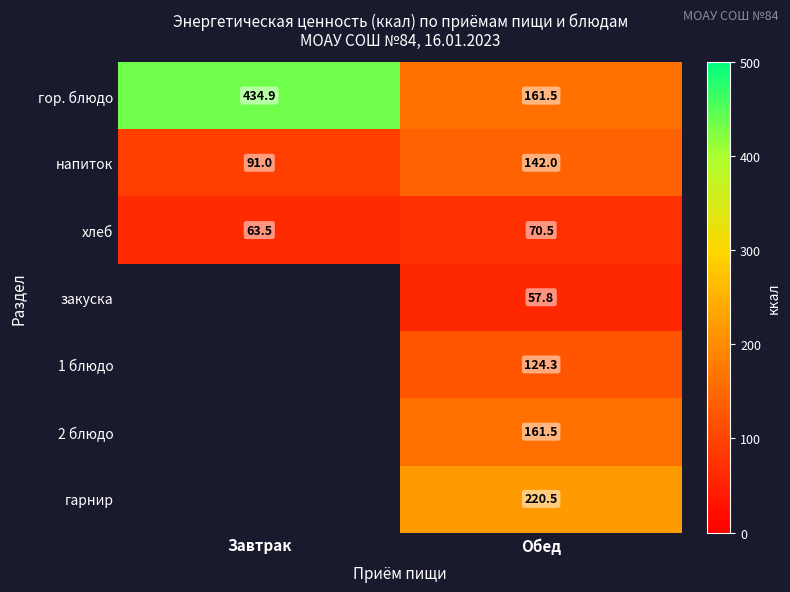

The гор. блюдо series shows 250.8 at Обед. True or false?

False